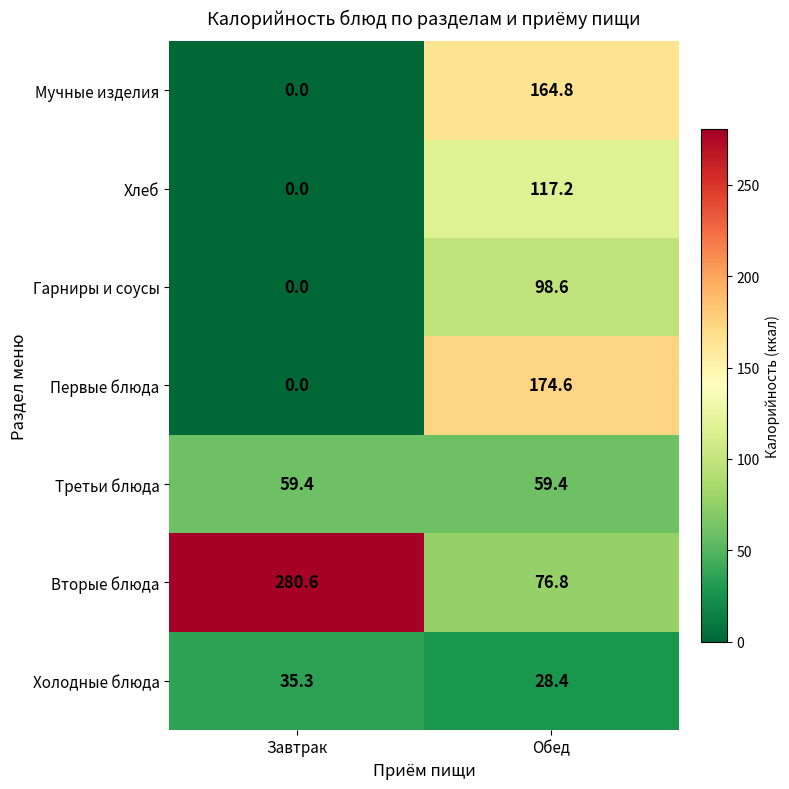

What is the spread (max minus min) of values at Обед?

146.2